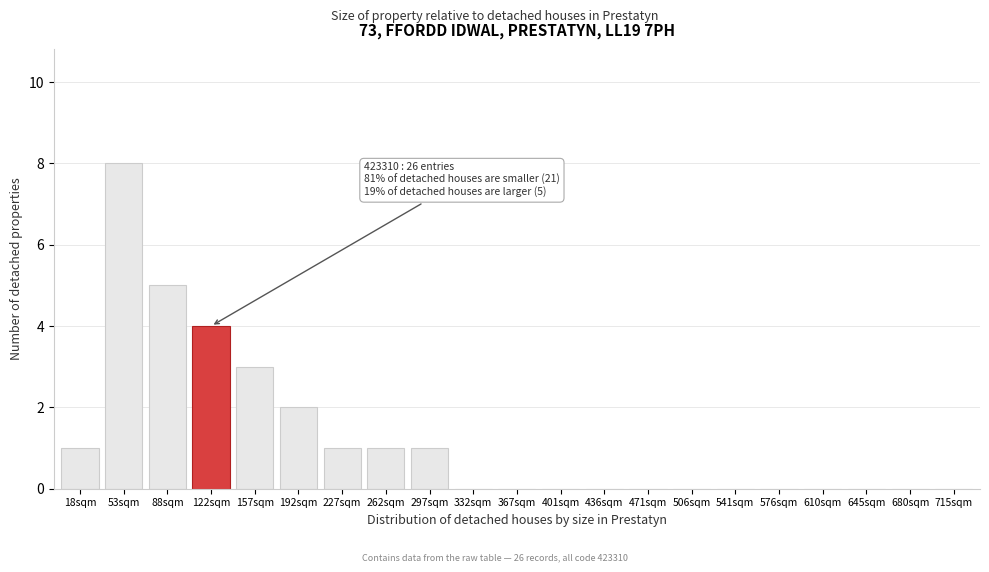

Reading right to left, extract all data points from this chart.

715sqm=0	680sqm=0	645sqm=0	610sqm=0	576sqm=0	541sqm=0	506sqm=0	471sqm=0	436sqm=0	401sqm=0	367sqm=0	332sqm=0	297sqm=1	262sqm=1	227sqm=1	192sqm=2	157sqm=3	122sqm=4	88sqm=5	53sqm=8	18sqm=1